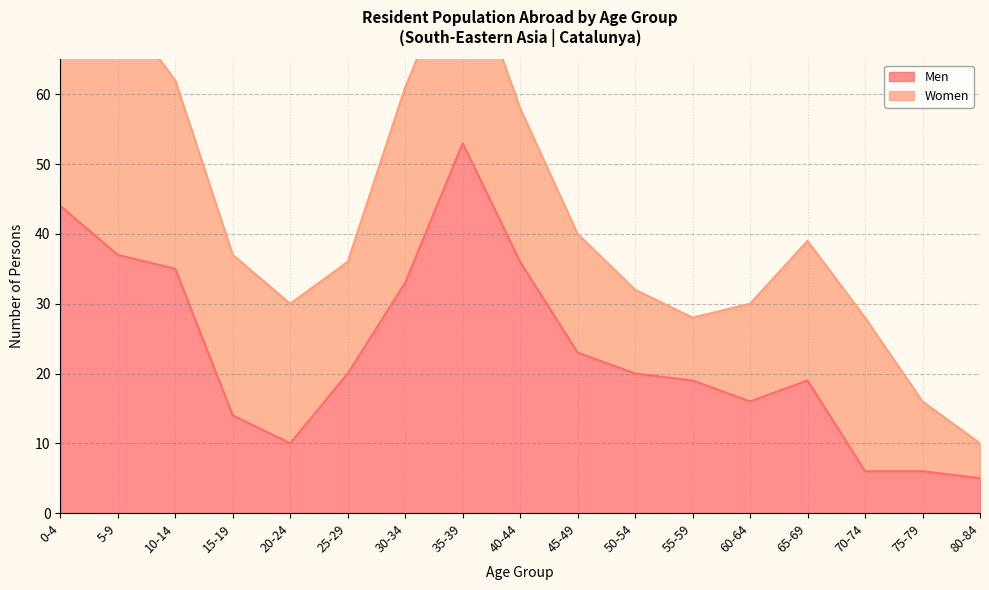

How many data points are above 20?

7